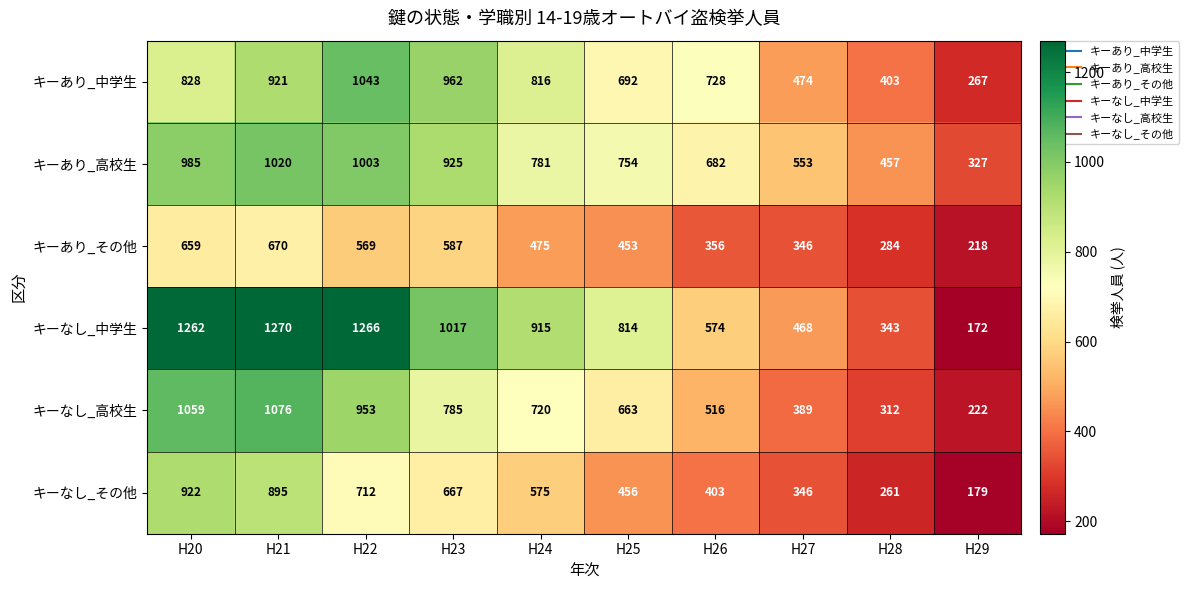

Rank the series by their maximum value, from highest to lowest.

キーなし_中学生, キーなし_高校生, キーあり_中学生, キーあり_高校生, キーなし_その他, キーあり_その他